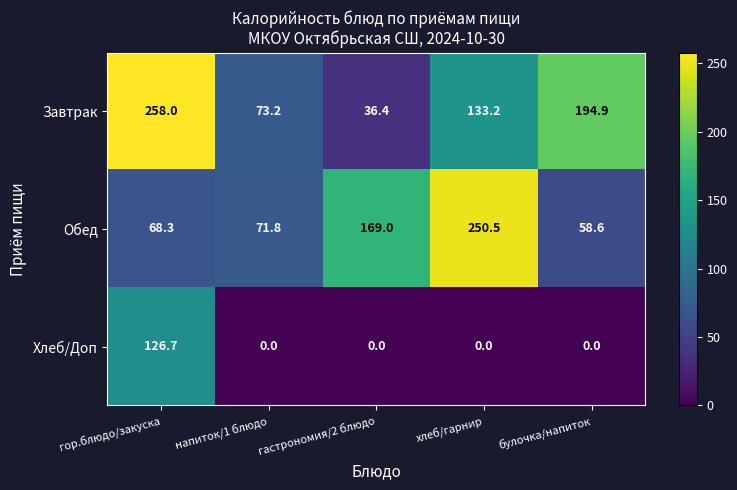

At which category is the sum across all series the highest?

гор.блюдо/закуска